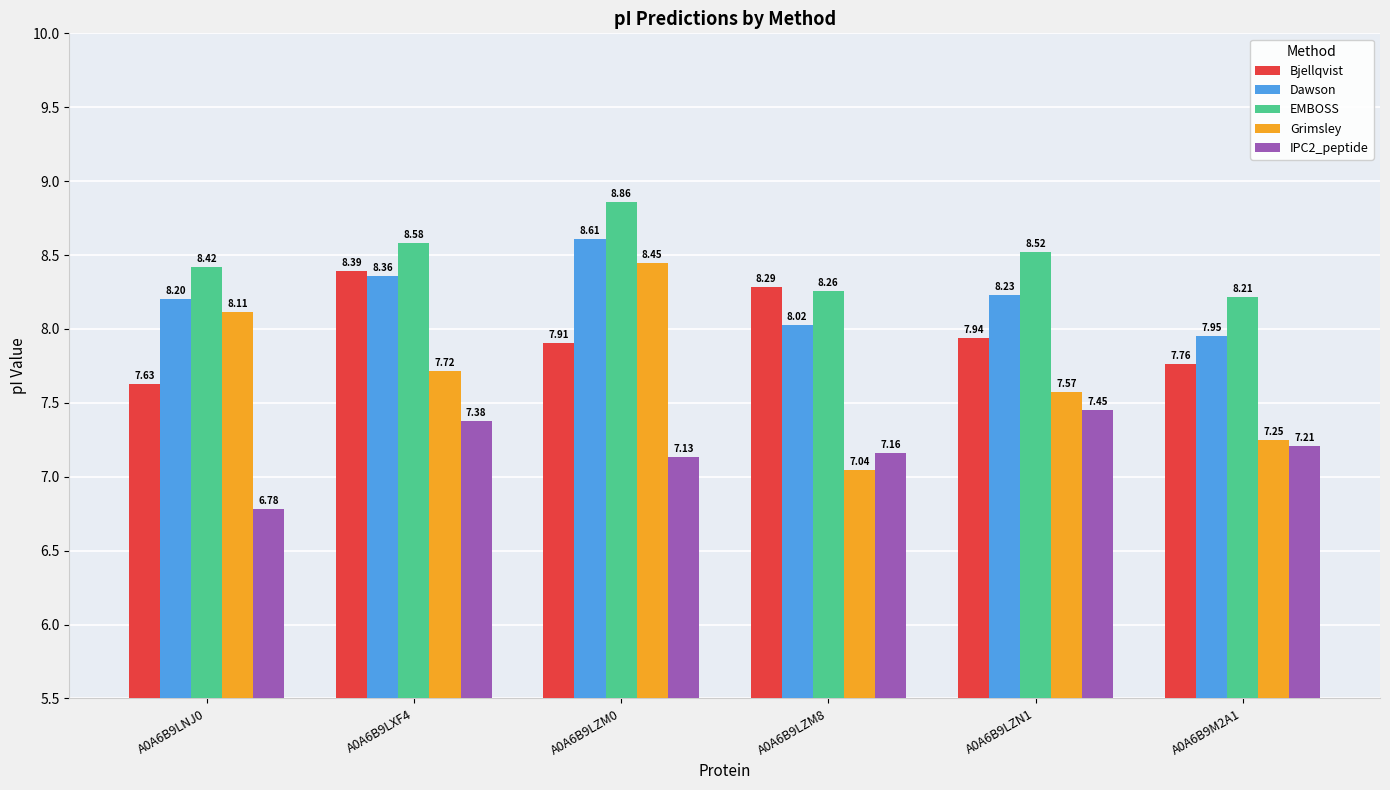

Rank the series by their average value, from lowest to highest.

IPC2_peptide, Grimsley, Bjellqvist, Dawson, EMBOSS